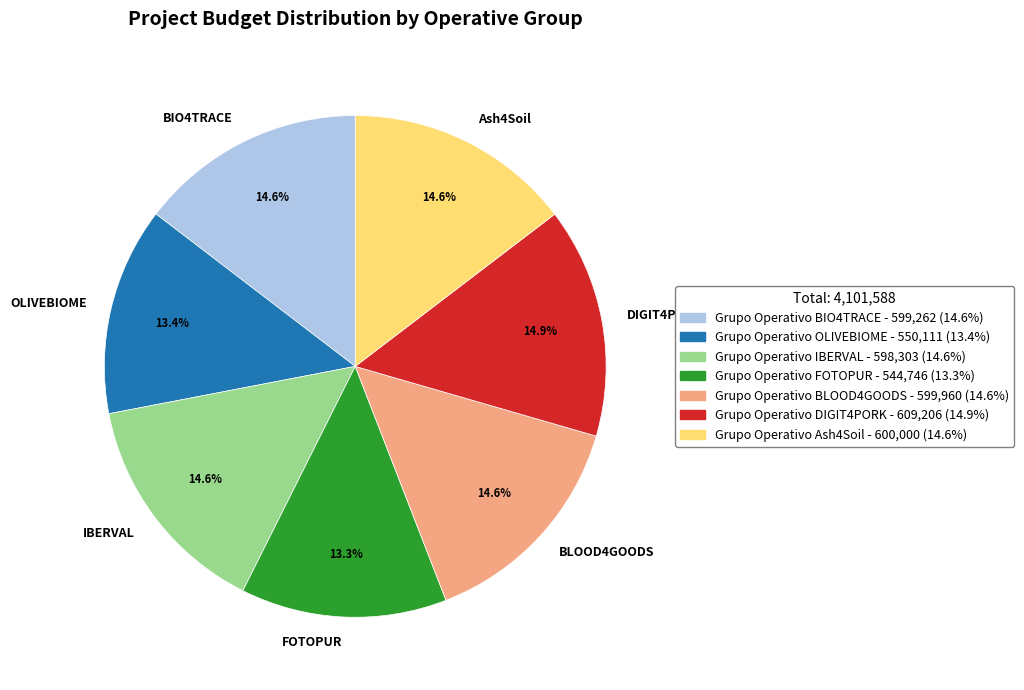

To the nearest percent, what percentage of the pie is BIO4TRACE?

15%